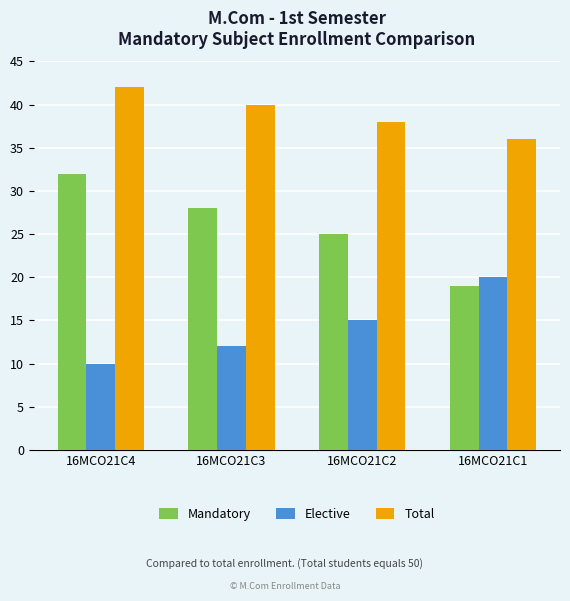

What is the difference between the maximum and minimum values in the Mandatory series?

13